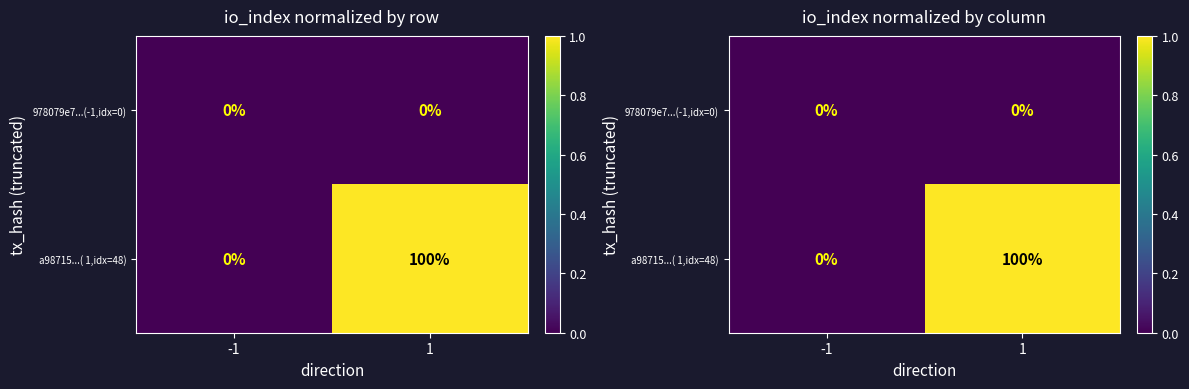

Which label corresponds to the smallest value in the chart?

-1